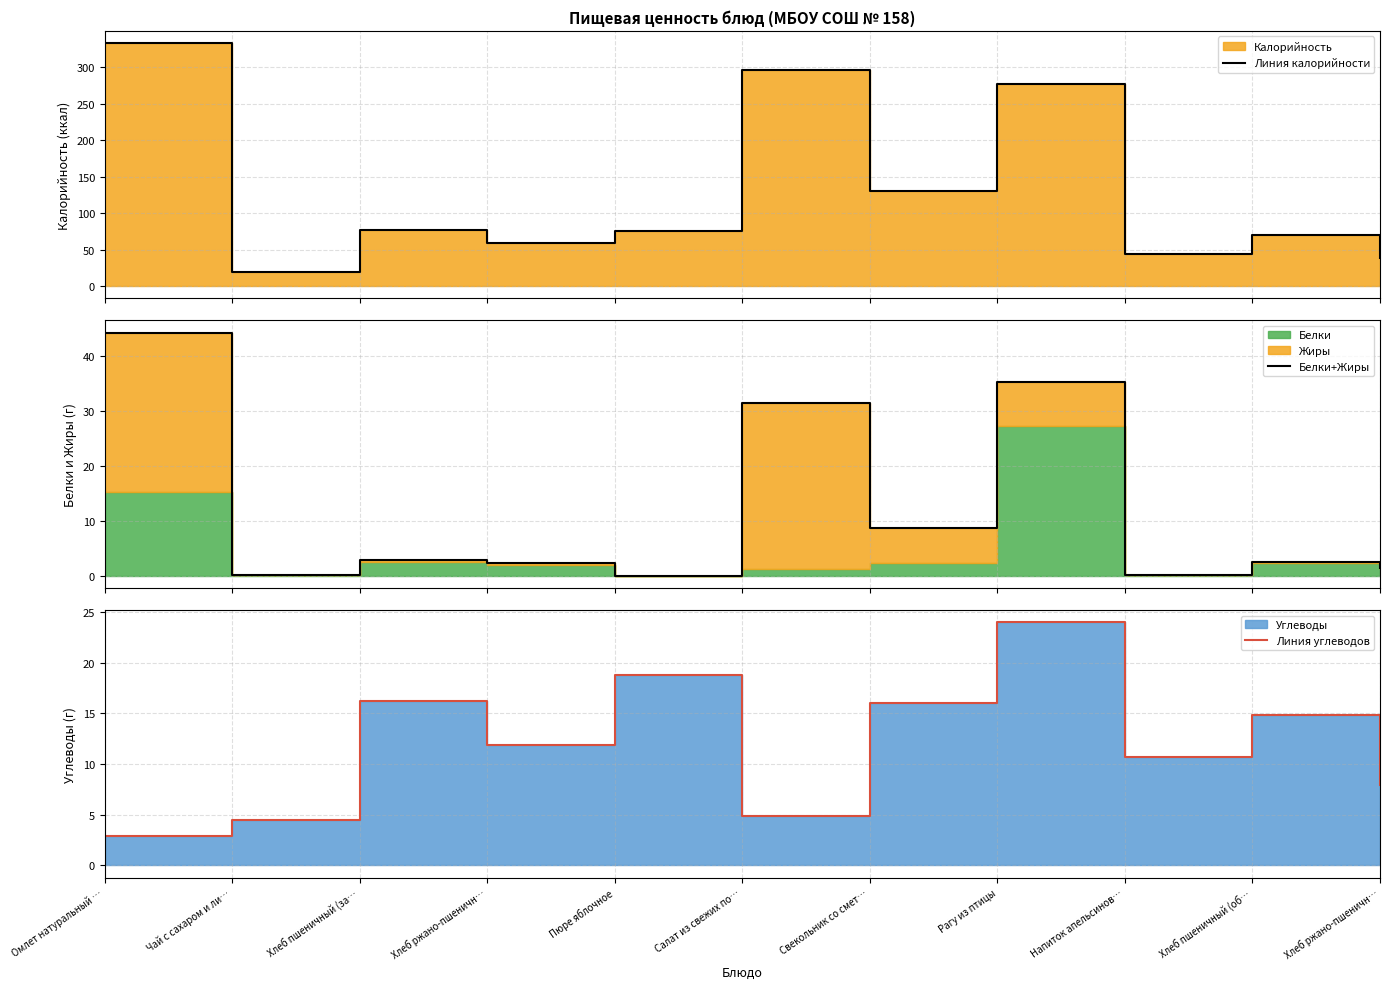

True or false: Белки+Жиры has a value of 0.3 at Чай с сахаром и ли….

False